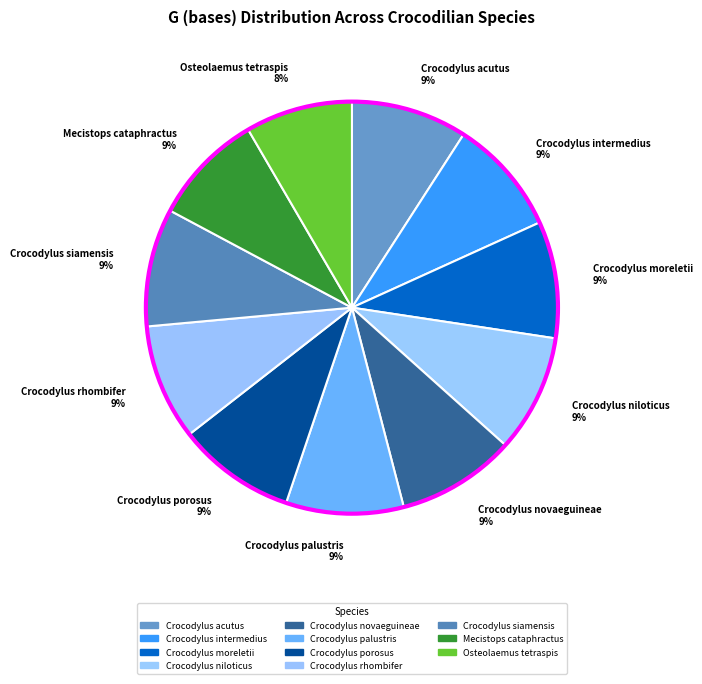

How many segments does this pie chart have?

11